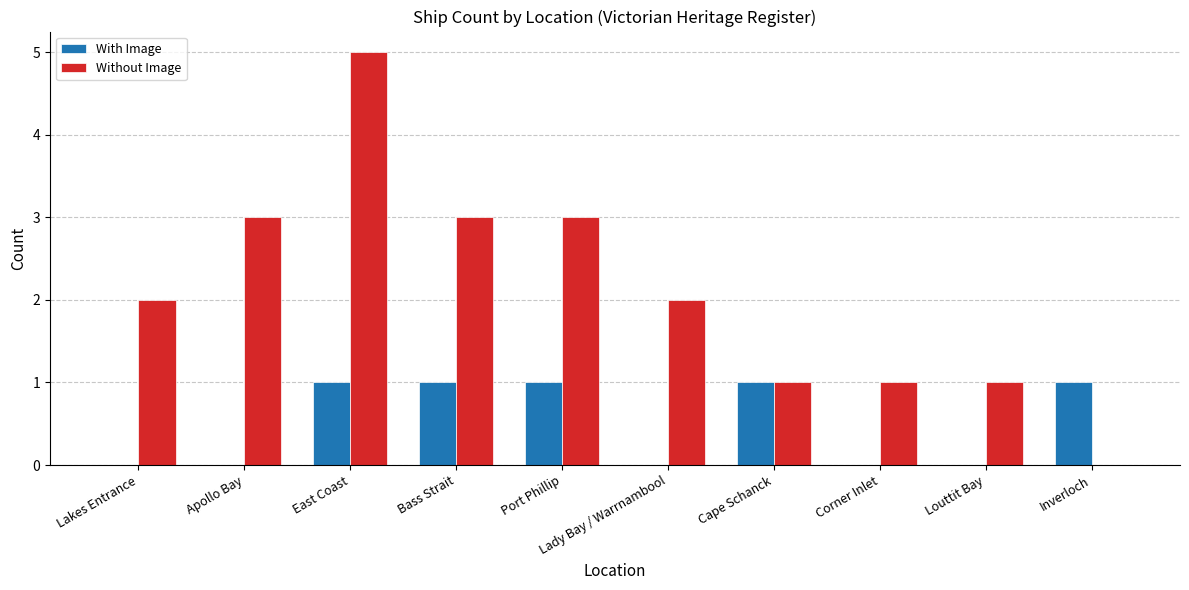

Are the bars grouped side by side (vs. stacked)?

Yes